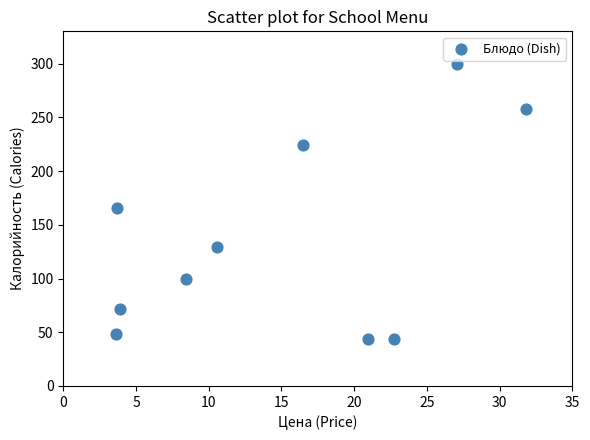

What Y value in the scatter plot is closest to 172?

166